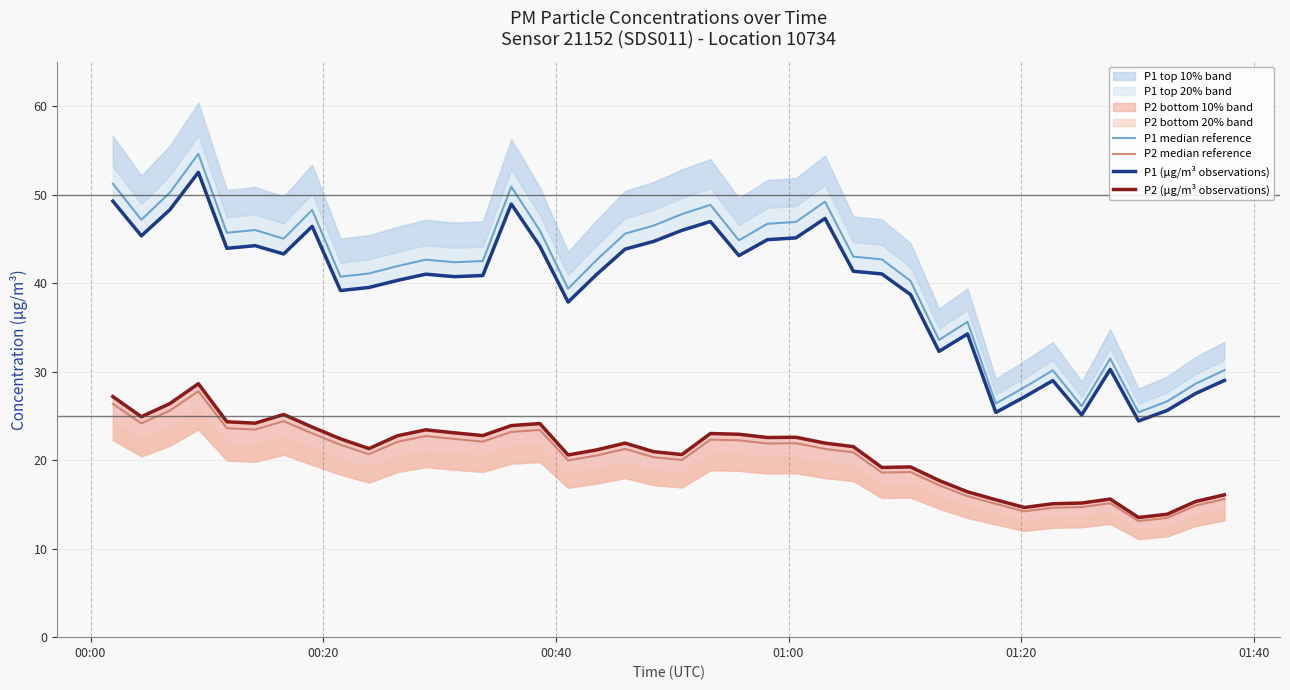

Reading left to right, list all the values displayed in this chart.

P1 median reference: 51.2	47.1	50.2	54.6	45.7	46.0	45.0	48.3	40.7	41.1	41.9	42.6	42.3	42.5	50.9	45.9	39.4	42.6	45.6	46.5	47.8	48.8	44.8	46.7	46.9	49.2	43.0	42.7	40.2	33.6	35.6	26.4	28.2	30.1	26.1	31.5	25.4	26.6	28.6	30.2
P2 median reference: 26.4	24.2	25.6	27.8	23.6	23.4	24.4	23.0	21.7	20.7	22.1	22.7	22.4	22.1	23.2	23.4	20.0	20.5	21.3	20.3	20.0	22.3	22.2	21.9	21.9	21.3	20.9	18.6	18.7	17.2	15.9	15.1	14.2	14.6	14.7	15.1	13.1	13.5	14.9	15.6
P1 (μg/m³ observations): 49.2	45.3	48.3	52.5	43.9	44.2	43.3	46.4	39.1	39.5	40.3	41.0	40.7	40.9	48.9	44.2	37.9	41.0	43.8	44.7	46.0	47.0	43.1	44.9	45.1	47.3	41.3	41.0	38.7	32.3	34.2	25.4	27.1	29.0	25.1	30.2	24.4	25.6	27.5	29.0
P2 (μg/m³ observations): 27.2	24.9	26.4	28.6	24.3	24.2	25.1	23.7	22.4	21.3	22.8	23.4	23.1	22.8	23.9	24.1	20.6	21.1	21.9	20.9	20.6	23.0	22.9	22.6	22.6	21.9	21.5	19.2	19.2	17.7	16.4	15.5	14.7	15.1	15.2	15.6	13.5	13.9	15.3	16.1